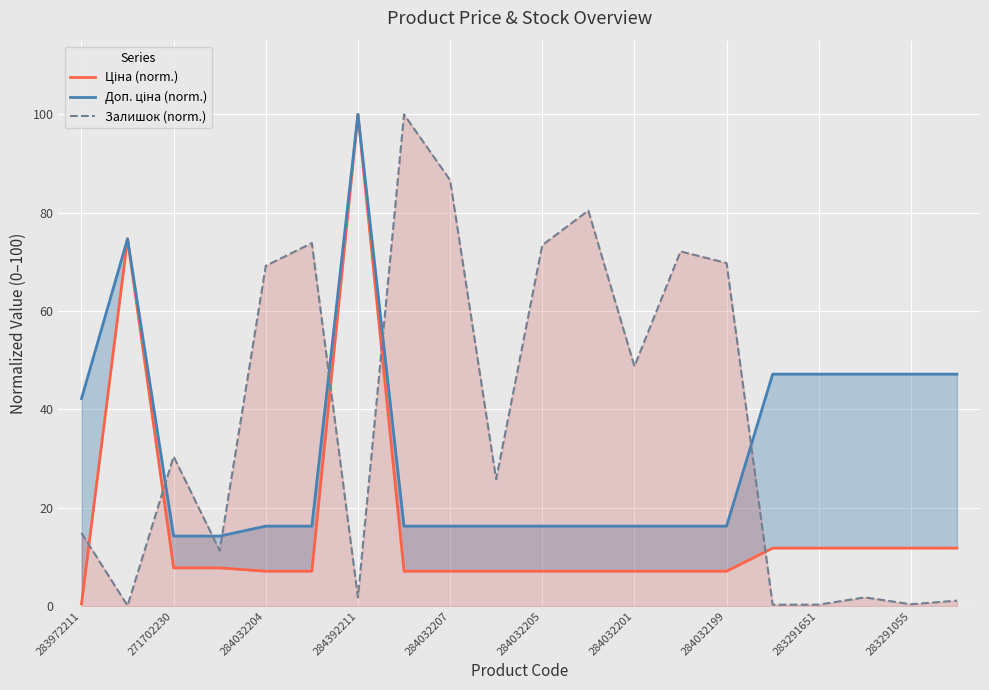

What is the sum of all Залишок (norm.) values?

762.3